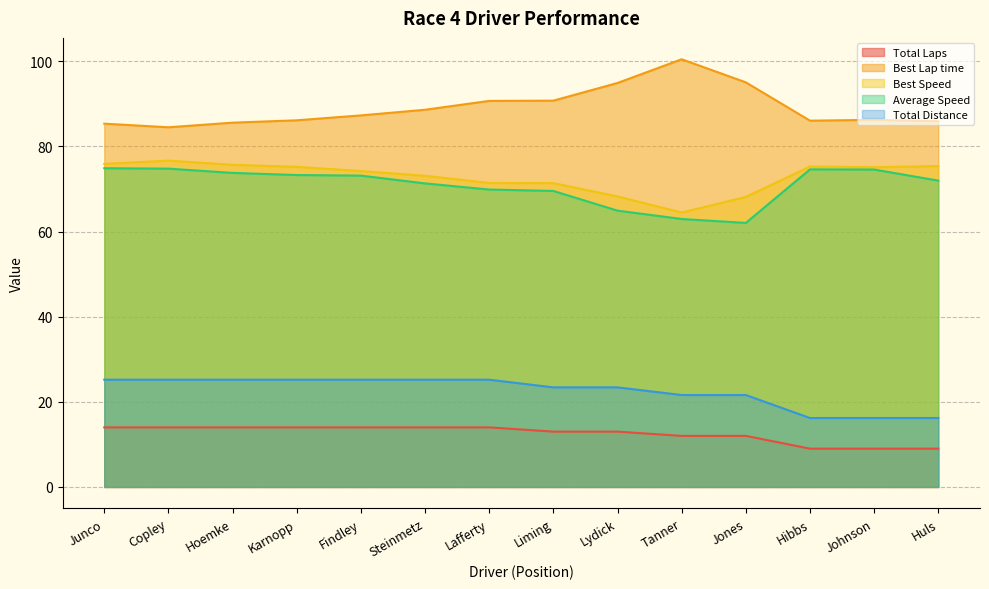

Does the chart have visible grid lines?

Yes